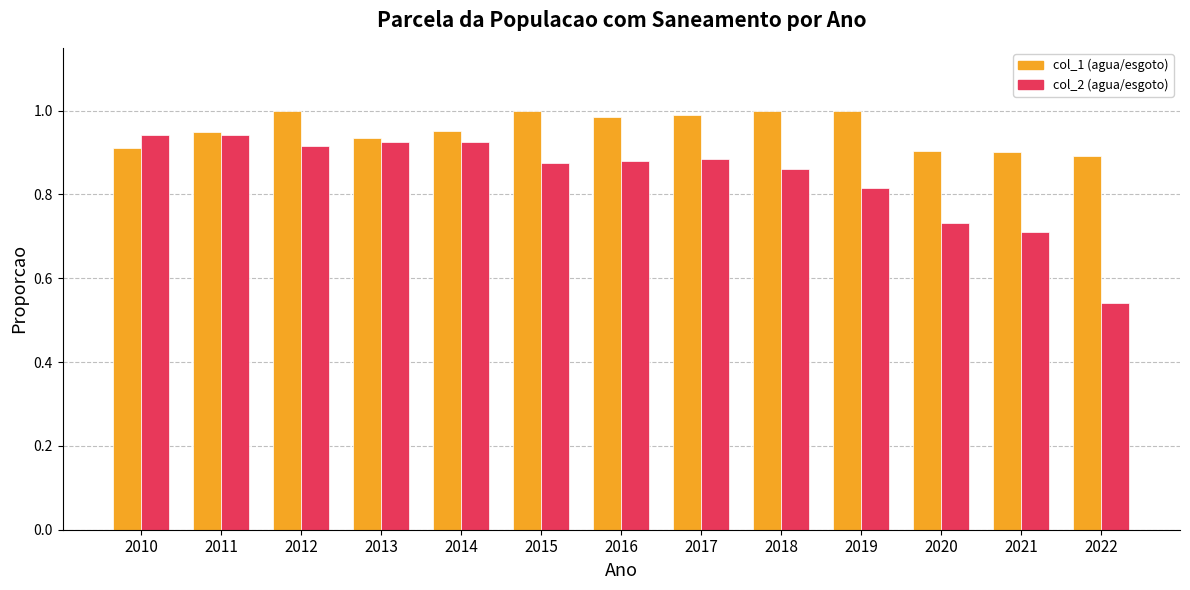

At which category does the chart reach its minimum across all series?

2022